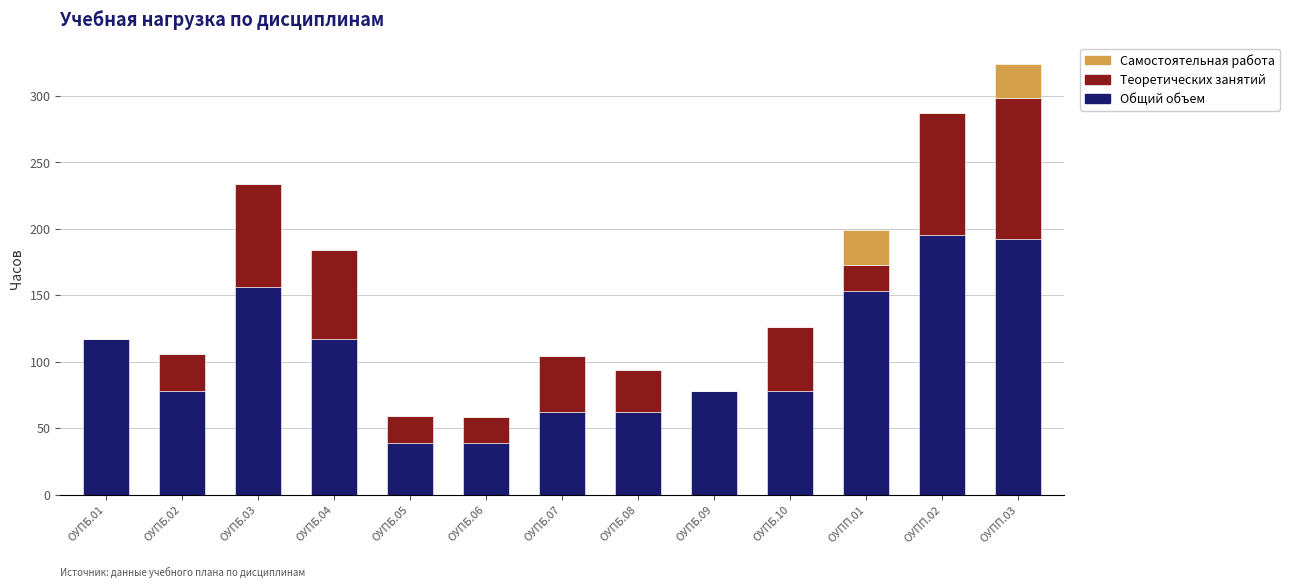

What is the total value across all series at ОУПБ.04?

184